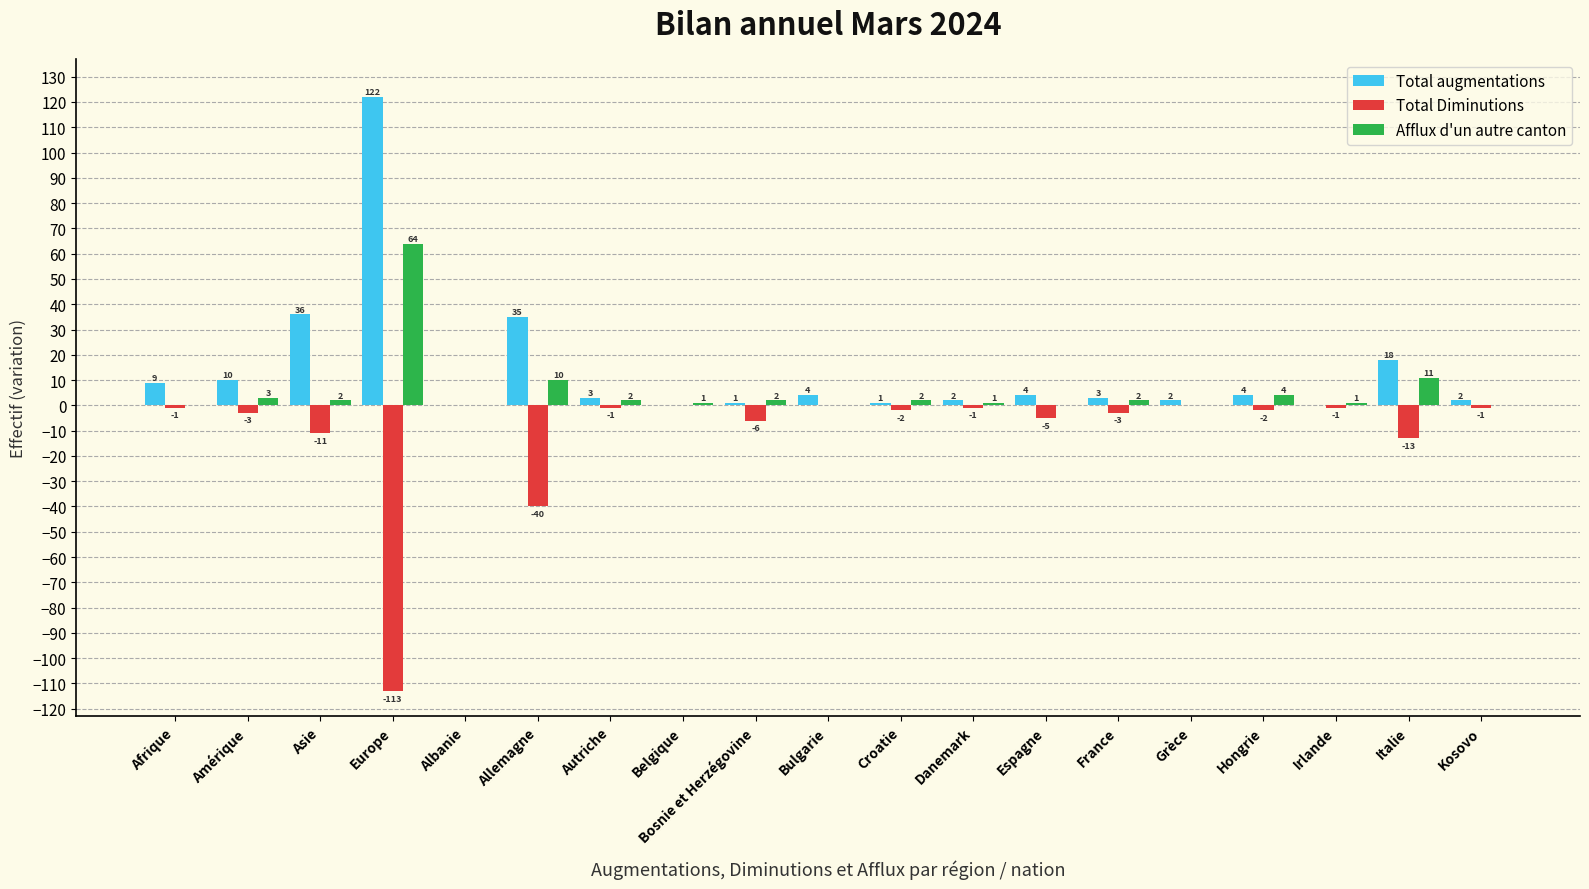

What is the sum of all Total Diminutions values?

-203